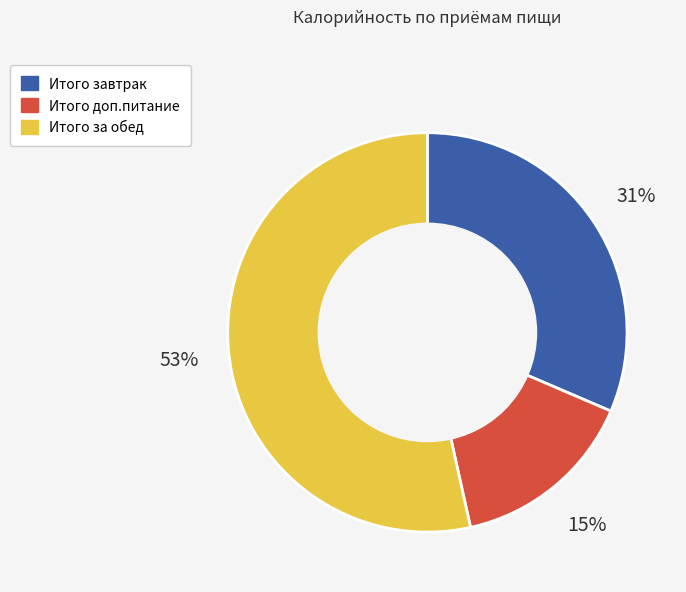

Is it true that Итого завтрак is 43% of the pie?

False